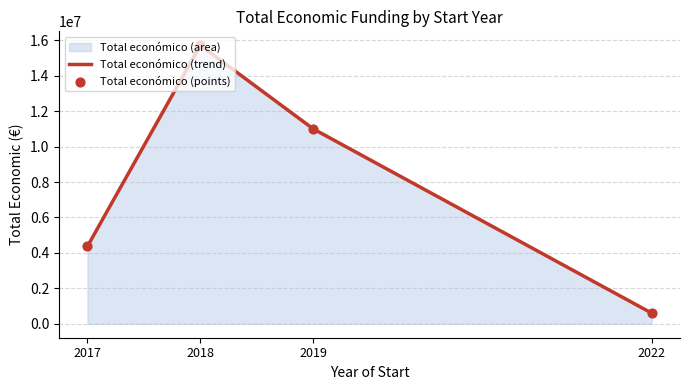

Between 2018 and 2018, which is larger?

2018